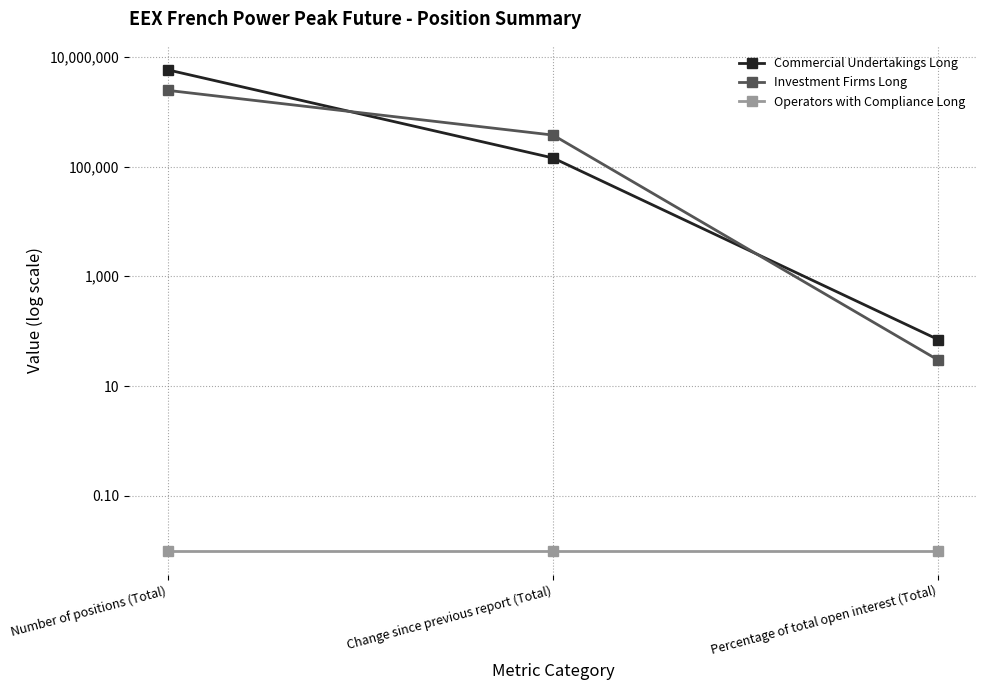

How many lines are shown in the chart?

3